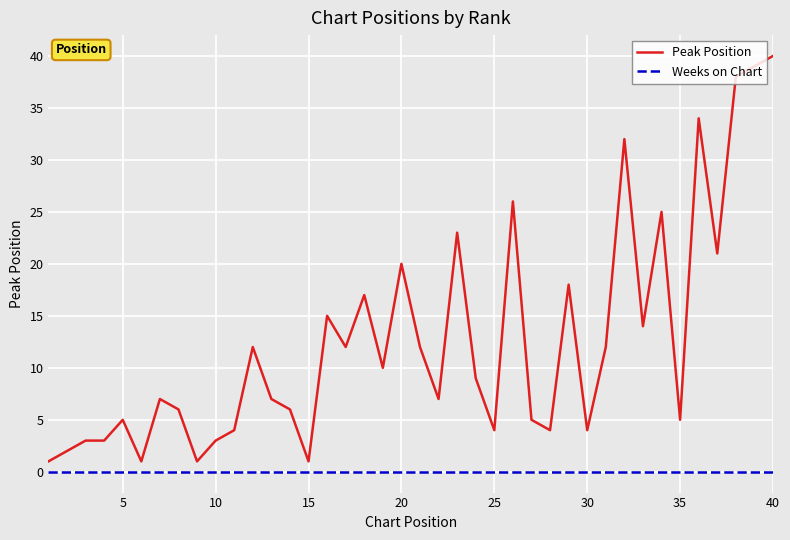

Which series has the largest total across all categories?

Peak Position